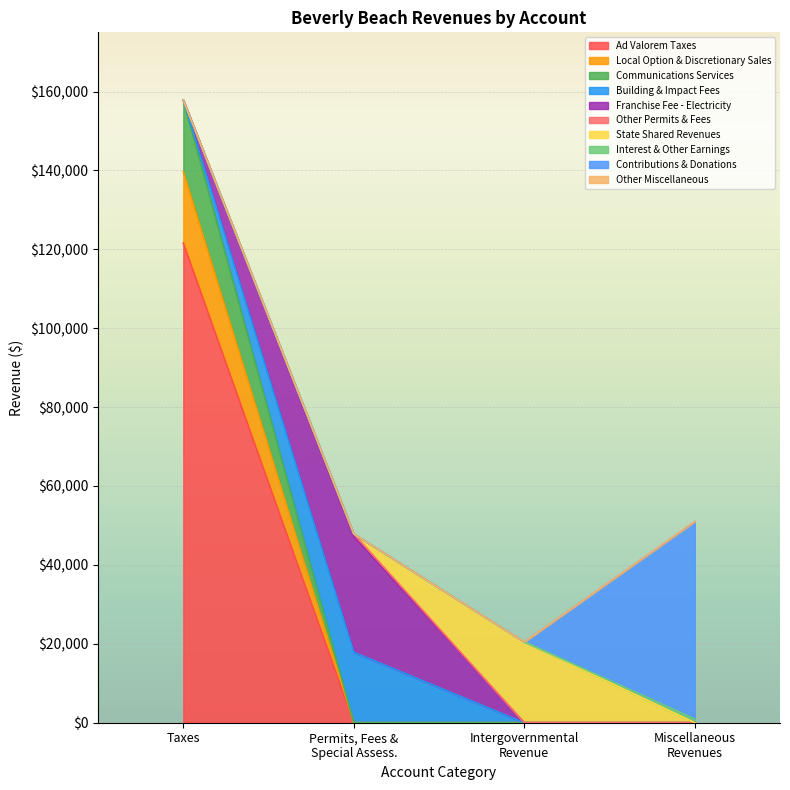

At which category is the sum across all series the highest?

Taxes